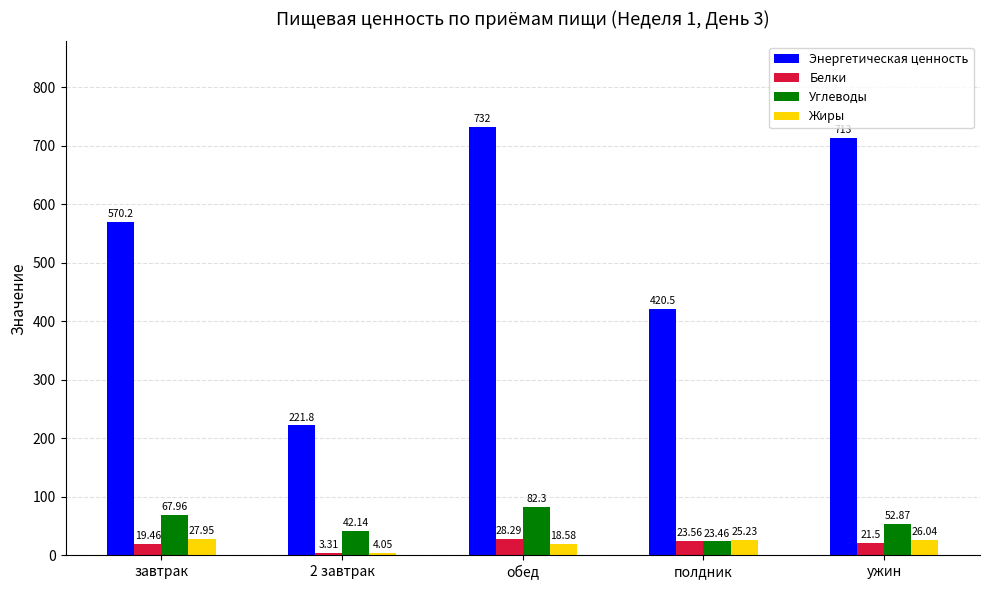

What is the total value across all series at полдник?

492.8